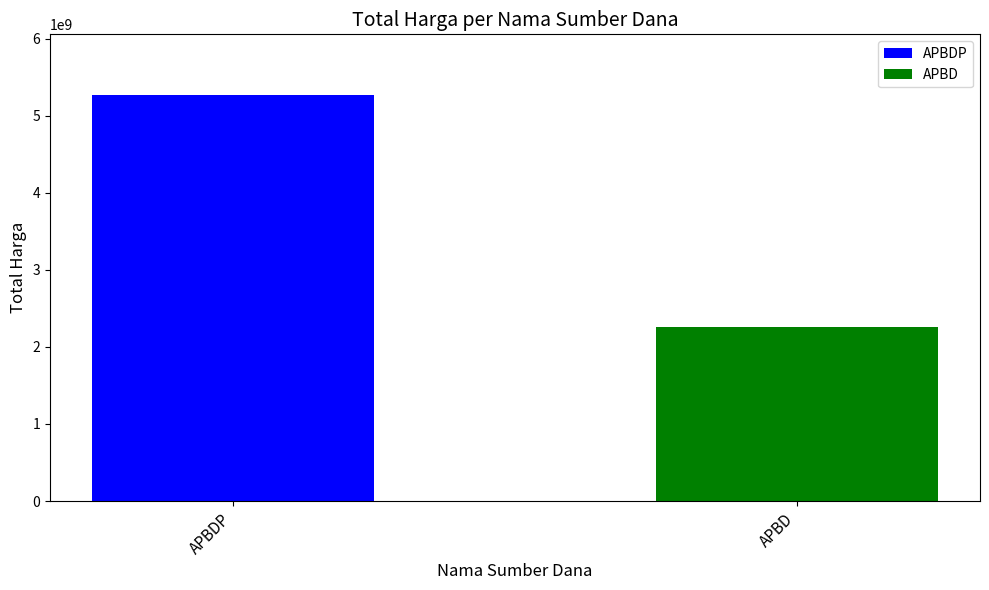

Reading left to right, list all the values displayed in this chart.

5266388740	2252108345